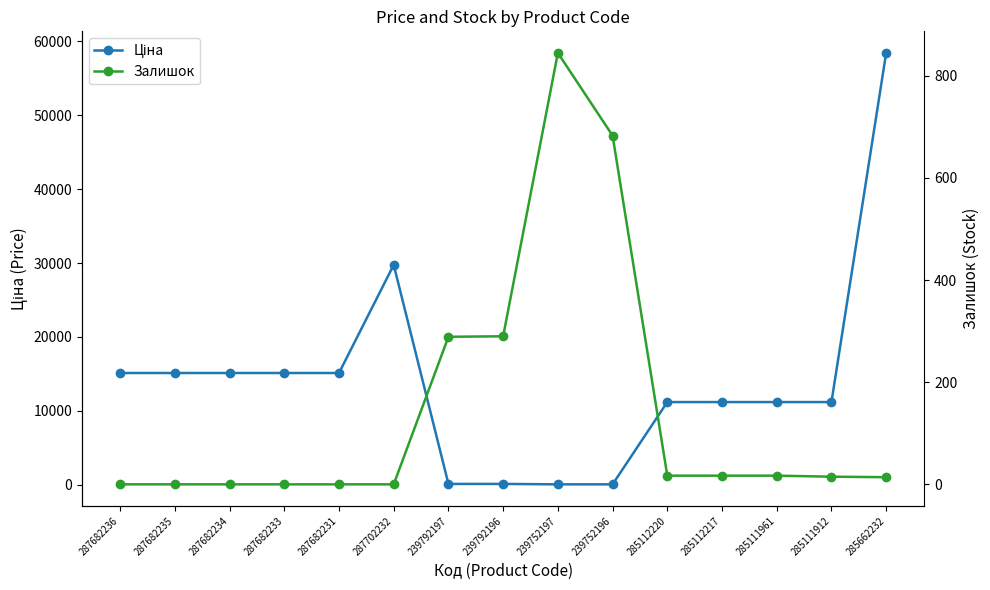

True or false: Залишок has a value of 381.2 at 239792197.

False